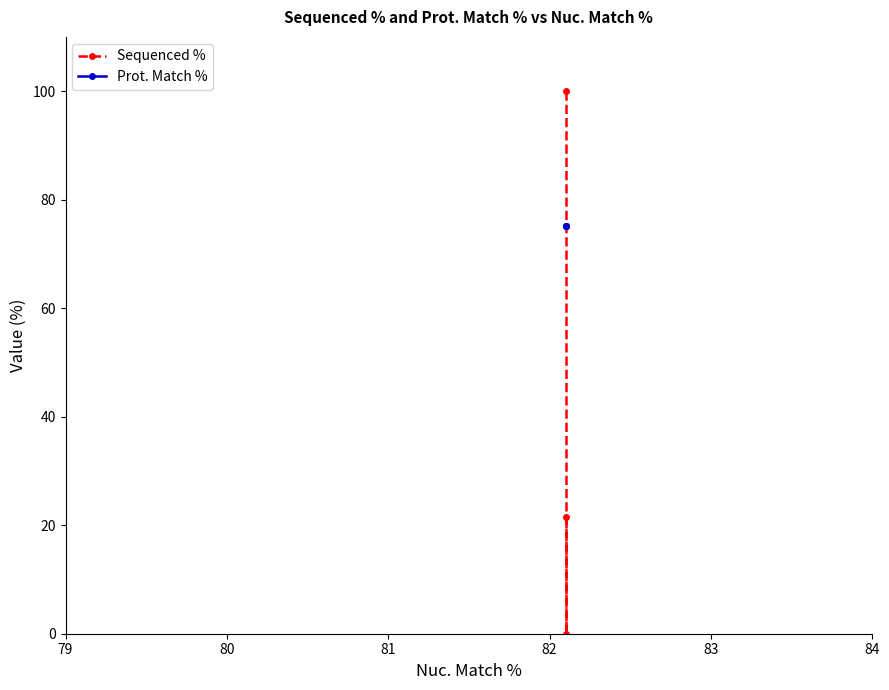

What are all the series names shown in the legend?

Sequenced %, Prot. Match %